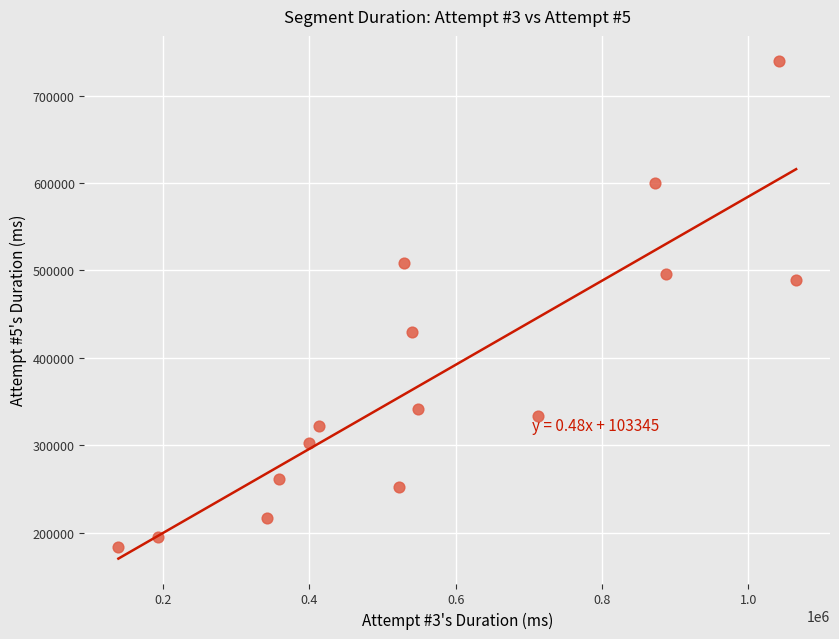

What is the range of X values (max minus min)?

926044